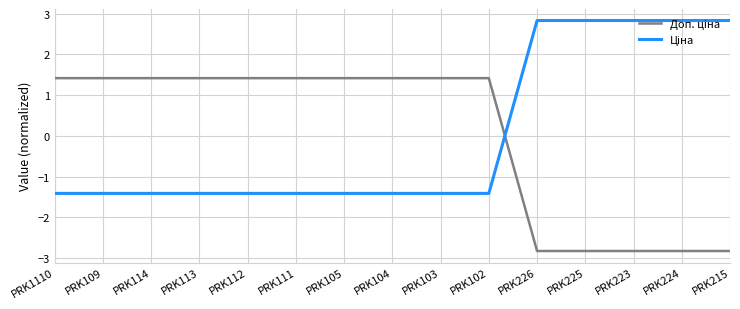

What is the spread (max minus min) of values at PRK224?

5.7